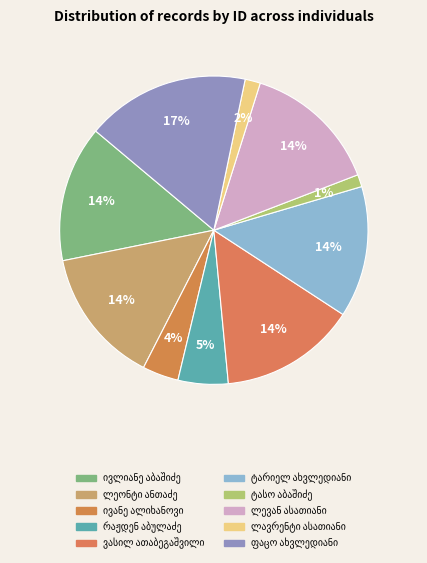

Does any single category account for the majority?

No